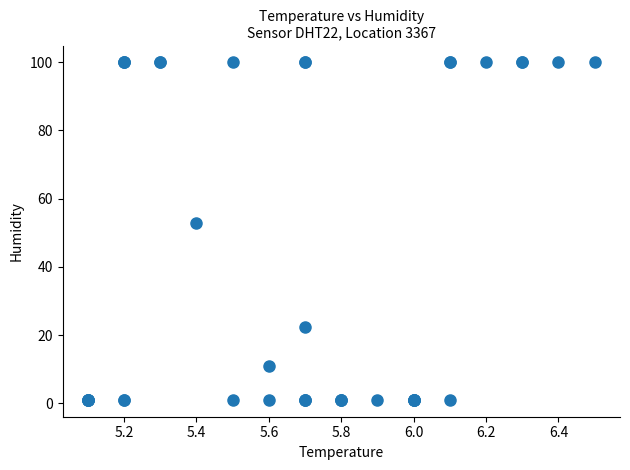

What Y value in the scatter plot is closest to 50?

52.8